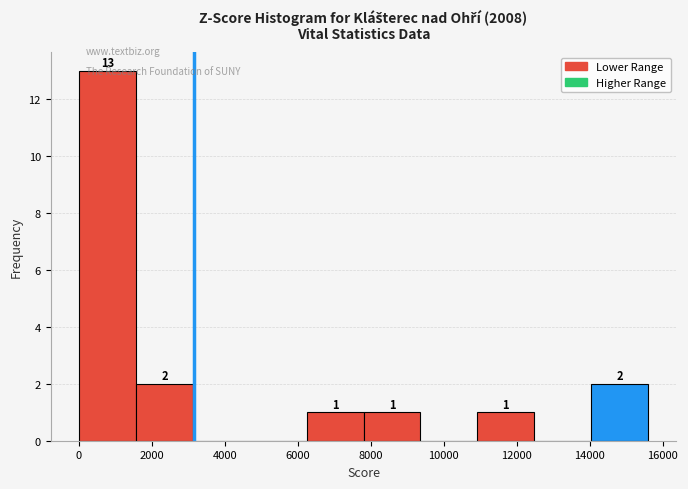

Over which range of the x-axis is the bar tallest?

0 to 1600